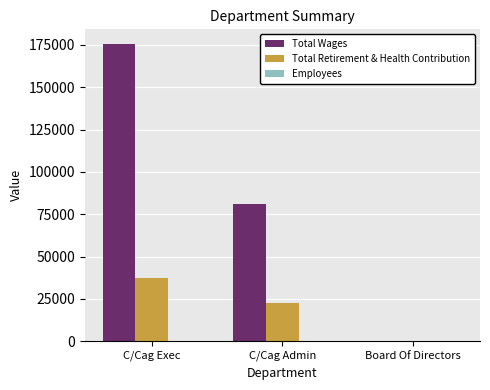

Where does the Total Wages series first go above 81303?

C/Cag Exec